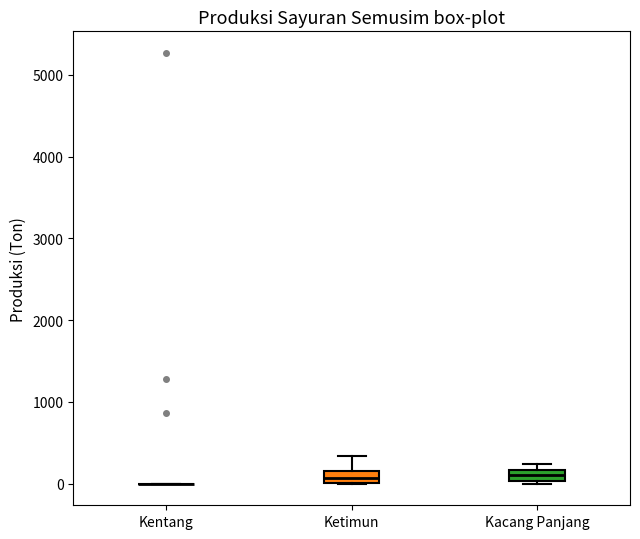

Where is the lower edge of the box for Kacang Panjang on the y-axis? The values are not printed on the chart, so give them approximately, as read against the axis.

0